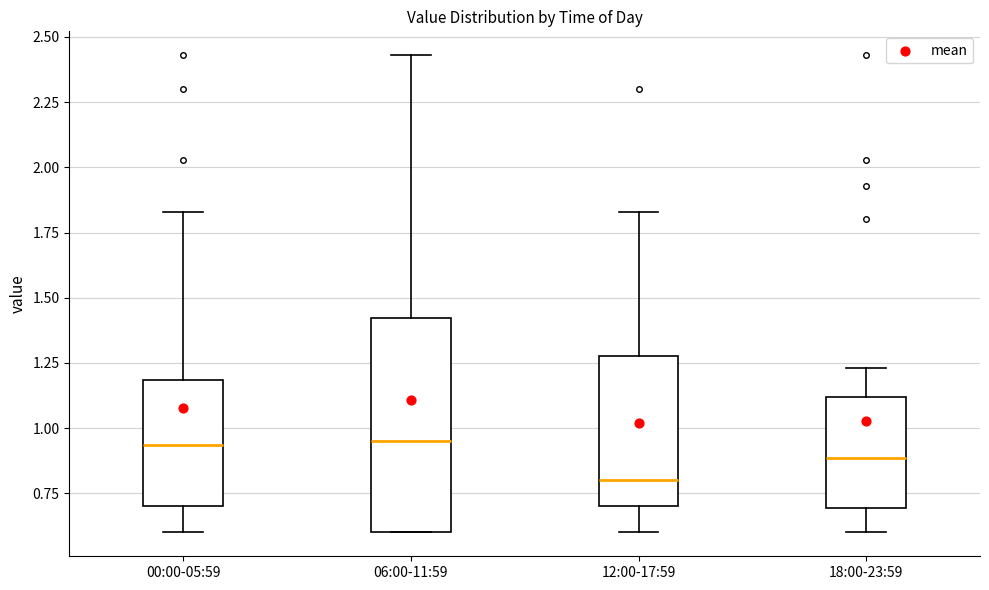

Where is the upper edge of the box for 12:00-17:59 on the y-axis? The values are not printed on the chart, so give them approximately, as read against the axis.

1.30